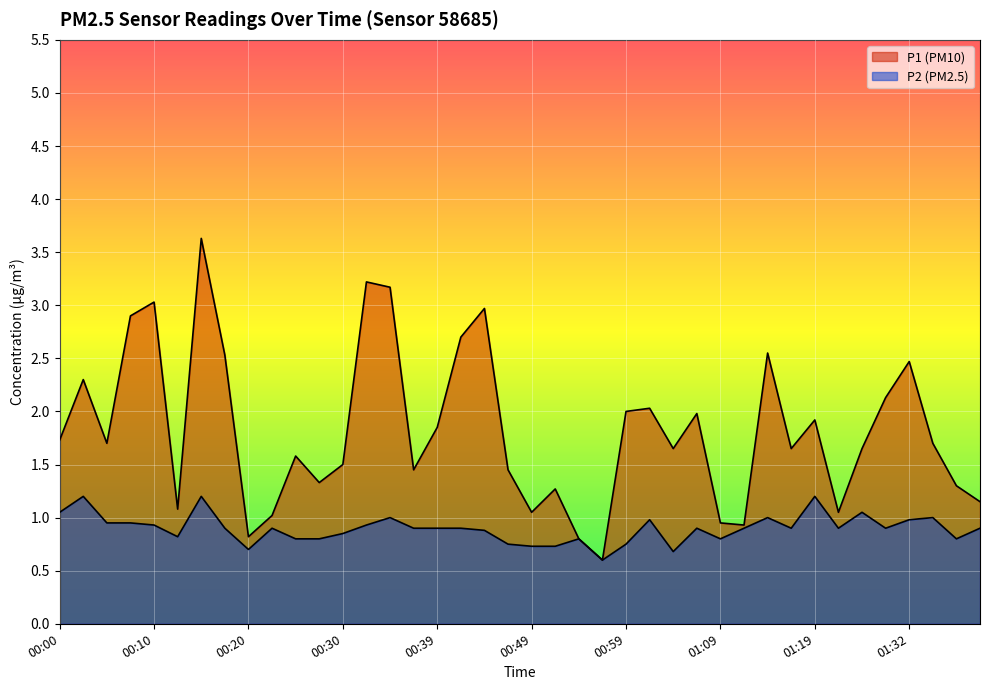

Reading left to right, transcribe all the data shown in this chart.

P1: 00:00=1.7	00:03=2.3	00:05=1.7	00:08=2.9	00:10=3.0	00:13=1.1	00:15=3.6	00:17=2.5	00:20=0.8	00:22=1.0	00:25=1.6	00:27=1.3	00:30=1.5	00:32=3.2	00:34=3.2	00:37=1.4	00:39=1.9	00:42=2.7	00:44=3.0	00:47=1.4	00:49=1.1	00:51=1.3	00:54=0.8	00:56=0.6	00:59=2.0	01:01=2.0	01:04=1.6	01:06=2.0	01:09=0.9	01:11=0.9	01:14=2.5	01:16=1.6	01:19=1.9	01:24=1.1	01:26=1.6	01:29=2.1	01:32=2.5	01:37=1.7	01:39=1.3	01:42=1.1
P2: 00:00=1.1	00:03=1.2	00:05=0.9	00:08=0.9	00:10=0.9	00:13=0.8	00:15=1.2	00:17=0.9	00:20=0.7	00:22=0.9	00:25=0.8	00:27=0.8	00:30=0.8	00:32=0.9	00:34=1.0	00:37=0.9	00:39=0.9	00:42=0.9	00:44=0.9	00:47=0.8	00:49=0.7	00:51=0.7	00:54=0.8	00:56=0.6	00:59=0.8	01:01=1.0	01:04=0.7	01:06=0.9	01:09=0.8	01:11=0.9	01:14=1.0	01:16=0.9	01:19=1.2	01:24=0.9	01:26=1.1	01:29=0.9	01:32=1.0	01:37=1.0	01:39=0.8	01:42=0.9